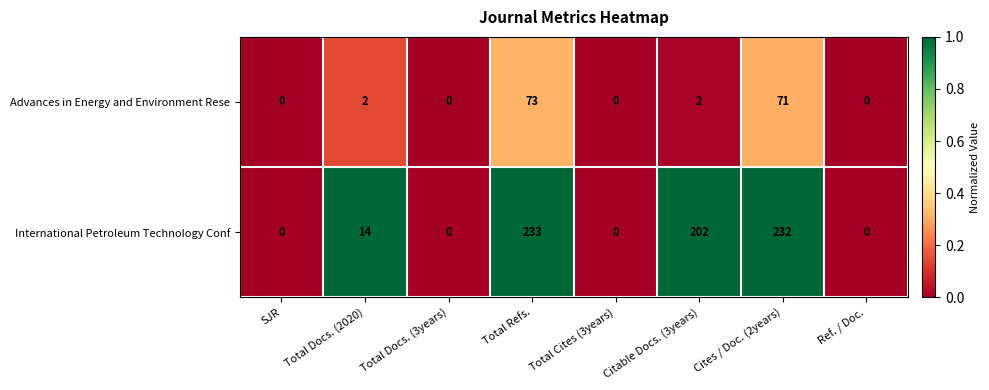

How many values in International Petroleum Technology Conf are above zero?

4